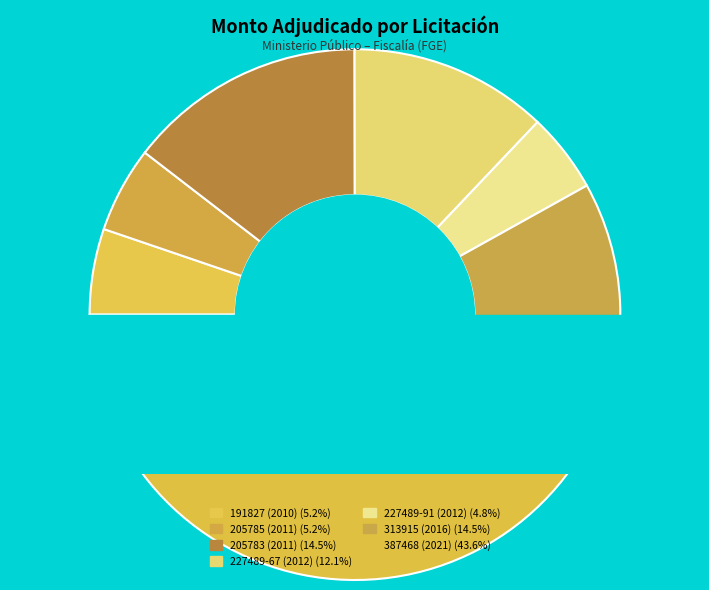

What is the total percentage of 205783 (2011) and 387468 (2021)?

58.1%